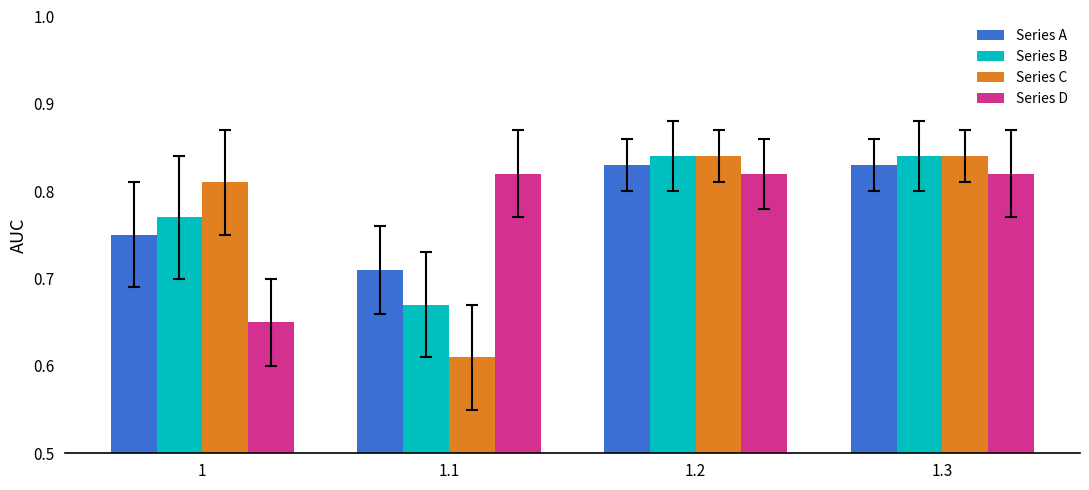

What is the total value across all series at 1.2?

3.3